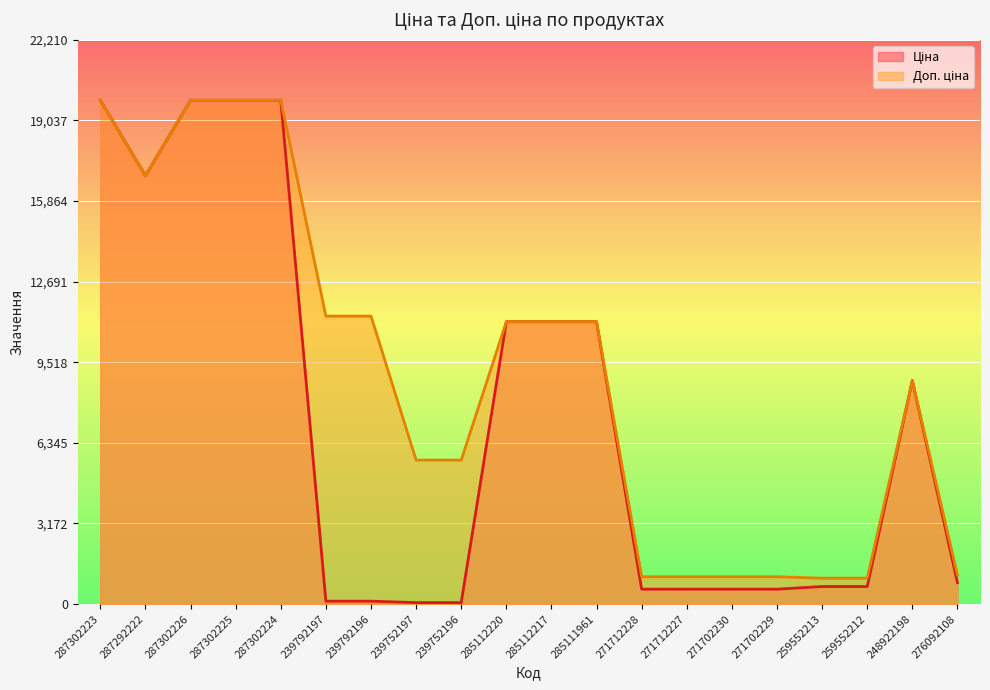

List the series in order of their overall mean, highest first.

Доп. ціна, Ціна